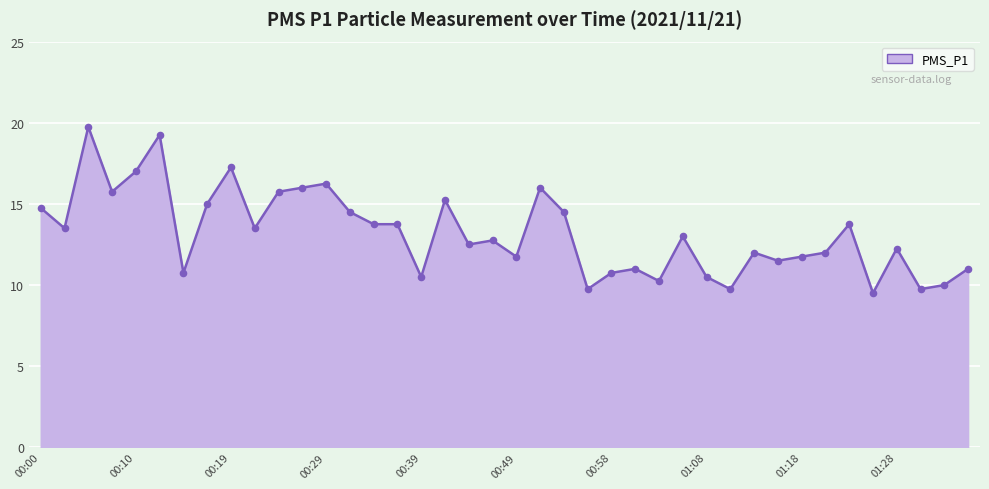

What is the smallest value displayed?

9.5